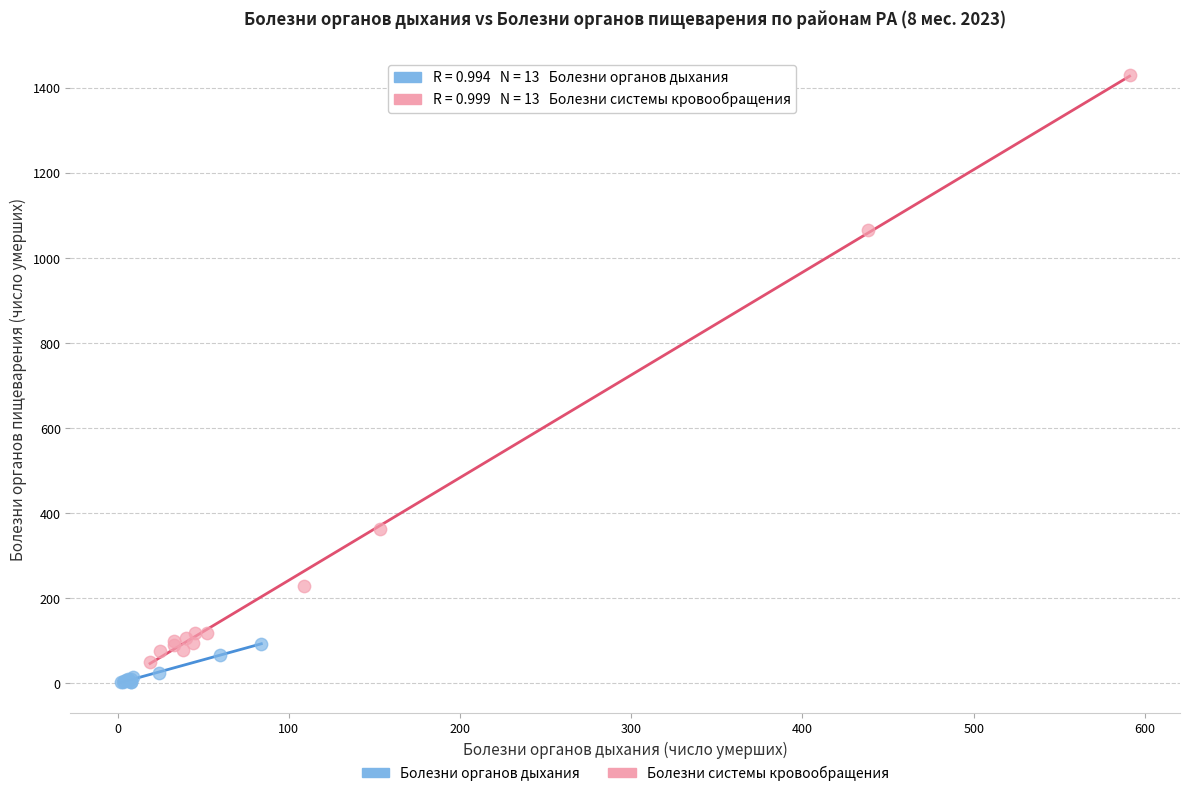

Which series has the largest Y range (max minus min)?

Болезни системы кровообращения